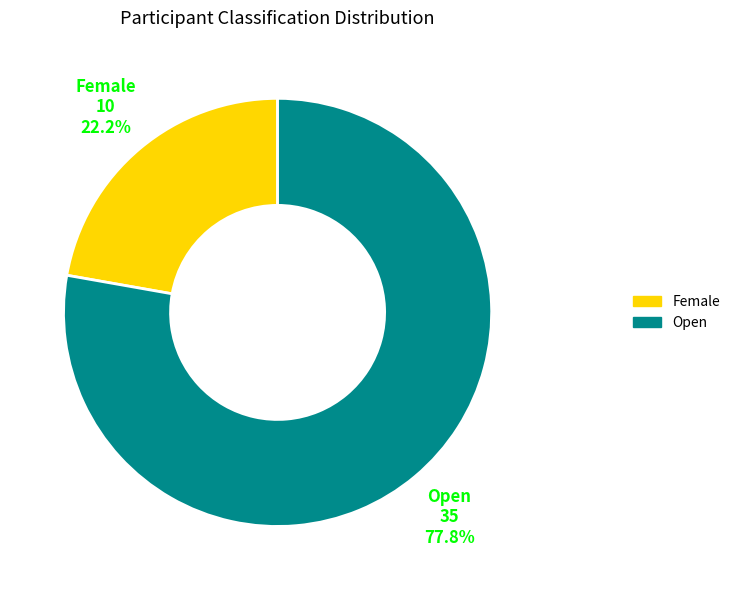

Is the sum of Open and Female greater than half?

Yes